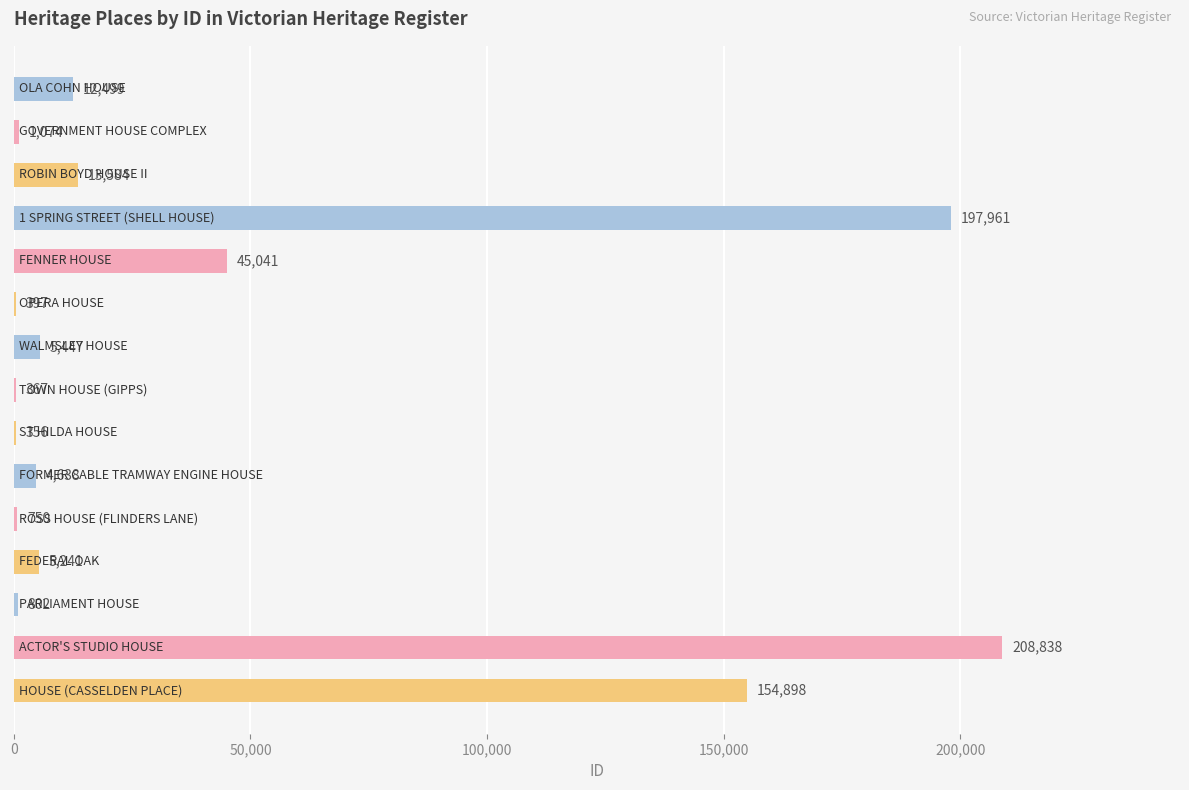

What is the greatest value displayed?

208838